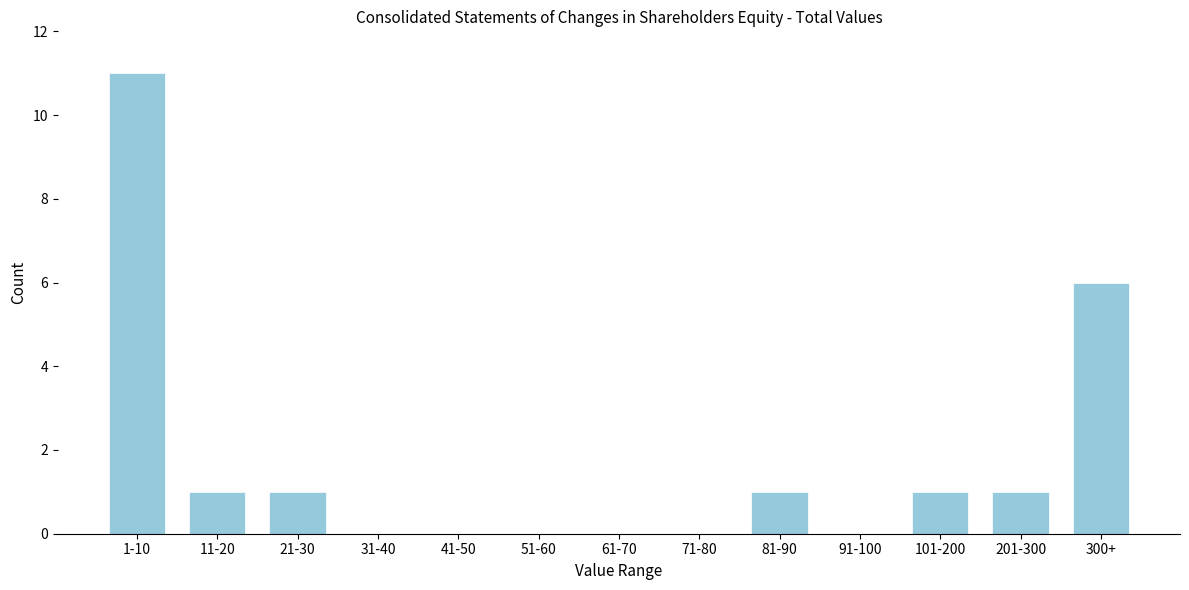

Reading right to left, transcribe all the data shown in this chart.

300+=6	201-300=1	101-200=1	91-100=0	81-90=1	71-80=0	61-70=0	51-60=0	41-50=0	31-40=0	21-30=1	11-20=1	1-10=11